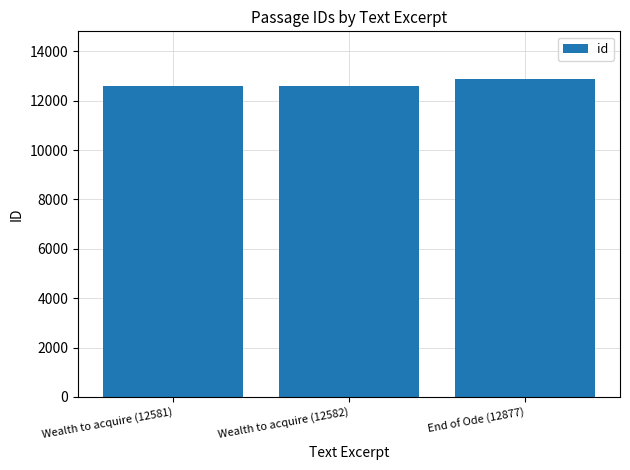

Read the value at Wealth to acquire (12581), to the nearest 5.

12580